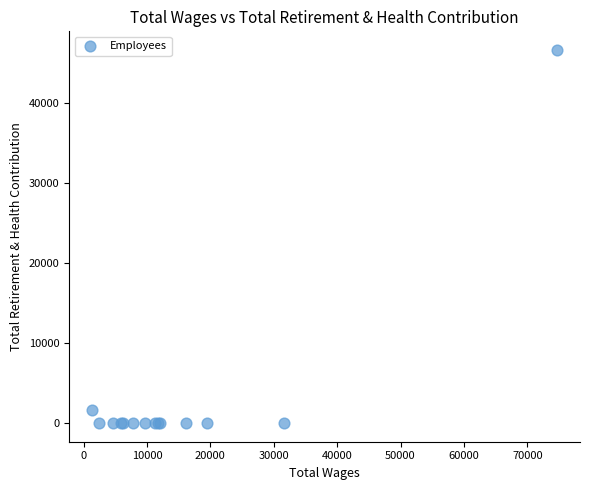

What Y value in the scatter plot is closest to 23310?

1637